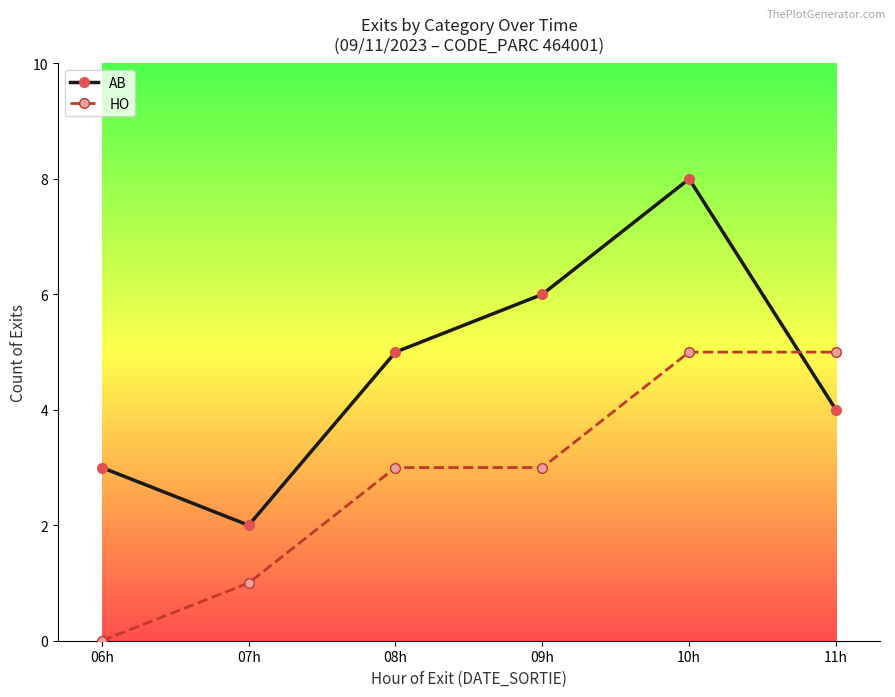

What is the label of the 2nd point from the left?

07h